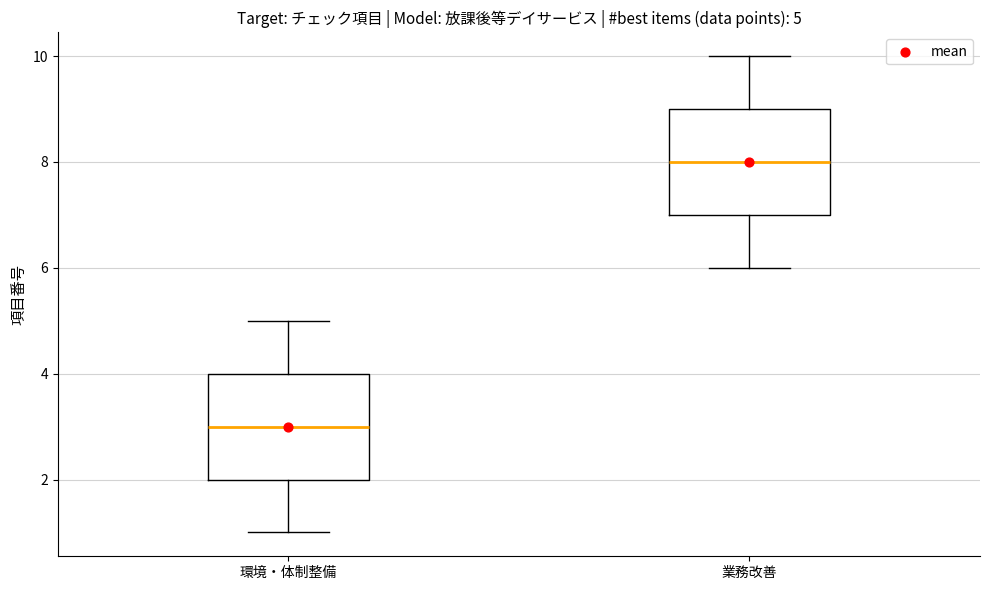

Which box's median line is the lowest?

環境・体制整備